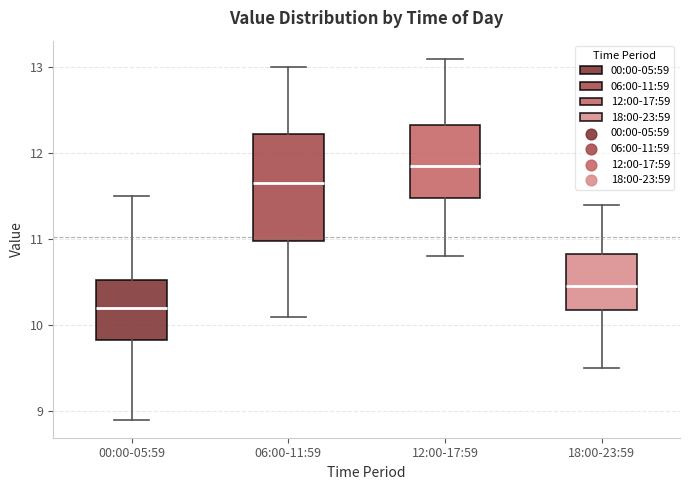

Which box's median line is the lowest?

00:00-05:59